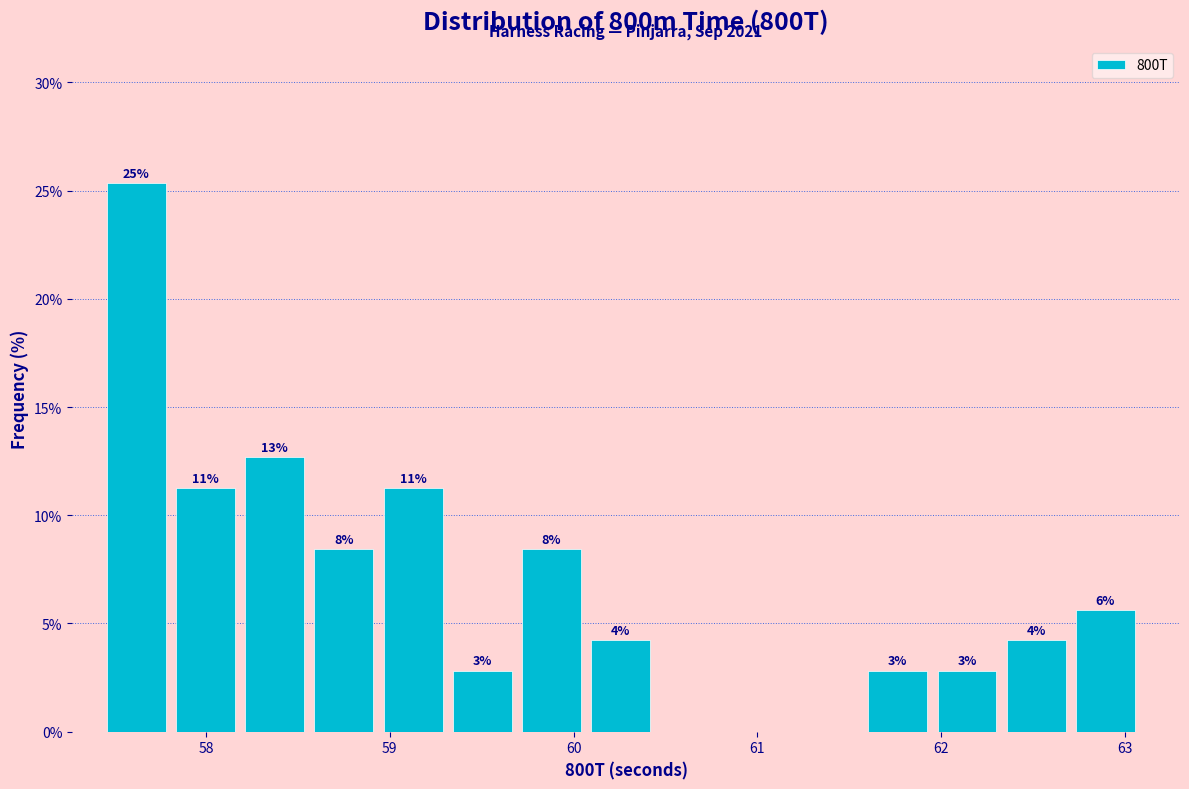

Read against the x-axis, roughly where is the centre of the tallest bar?

57.6